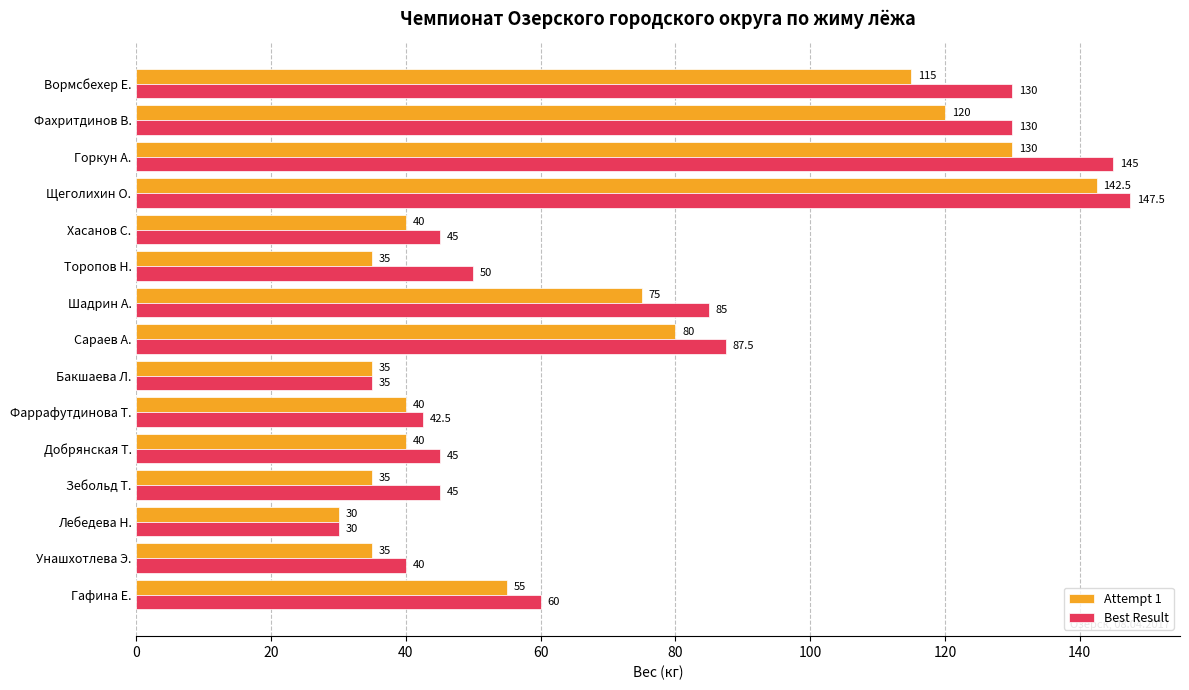

Which series has the widest spread of values?

Best Result